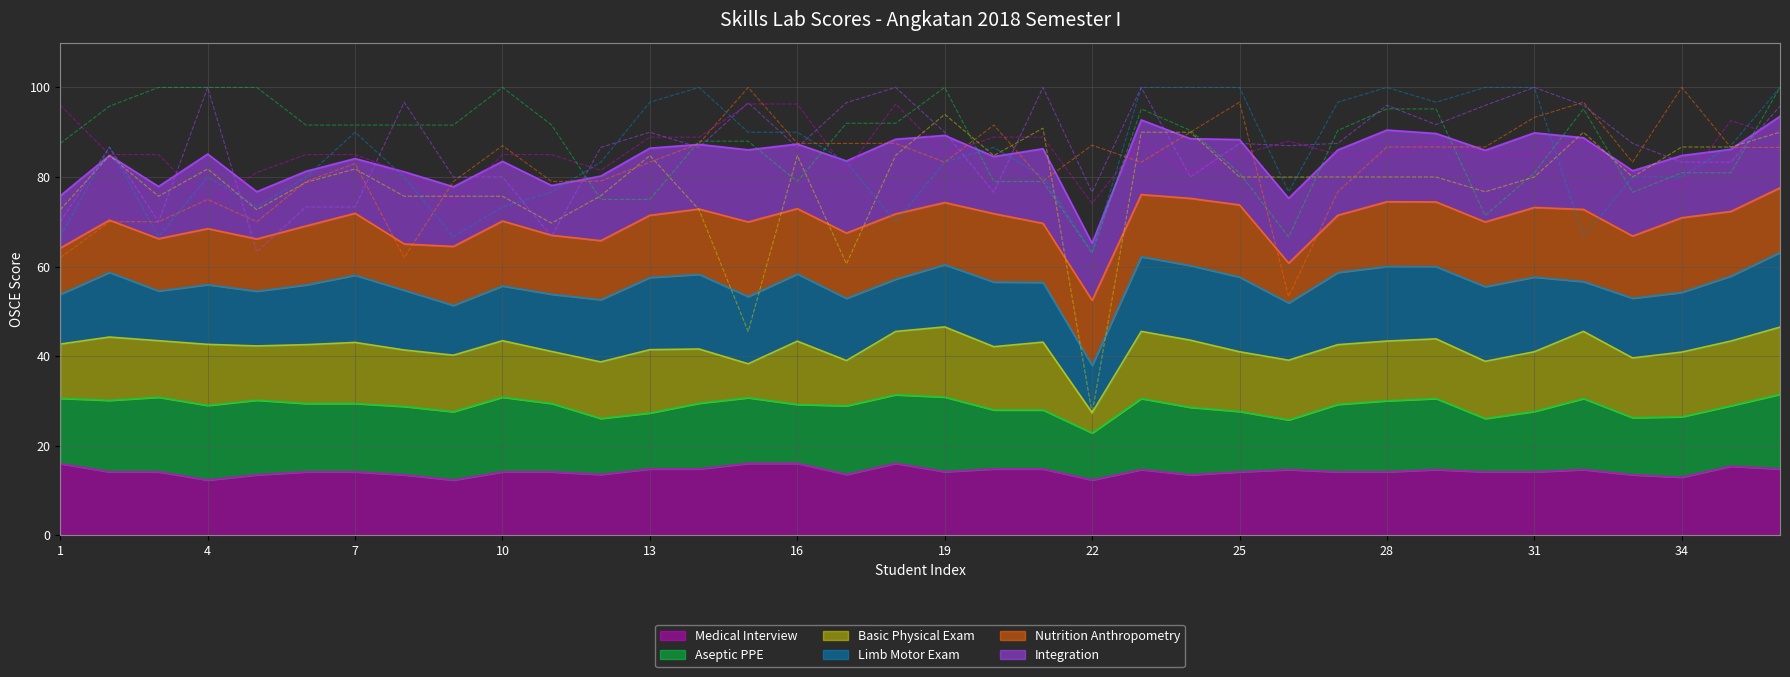

What is the difference between the Aseptic PPE values at 7 and 18?

0.4